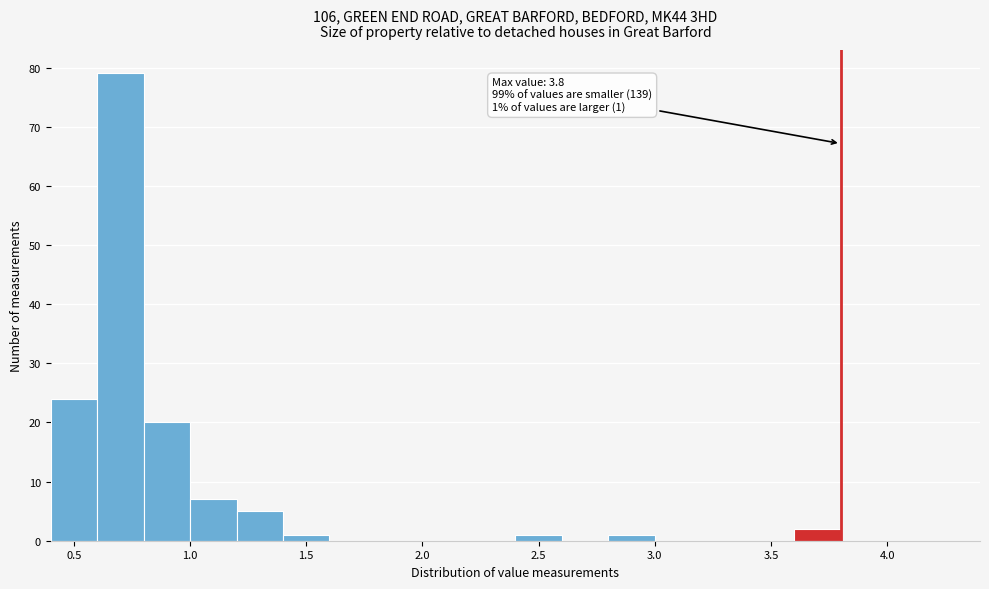

Over which range of the x-axis is the bar tallest?

0.6 to 0.8